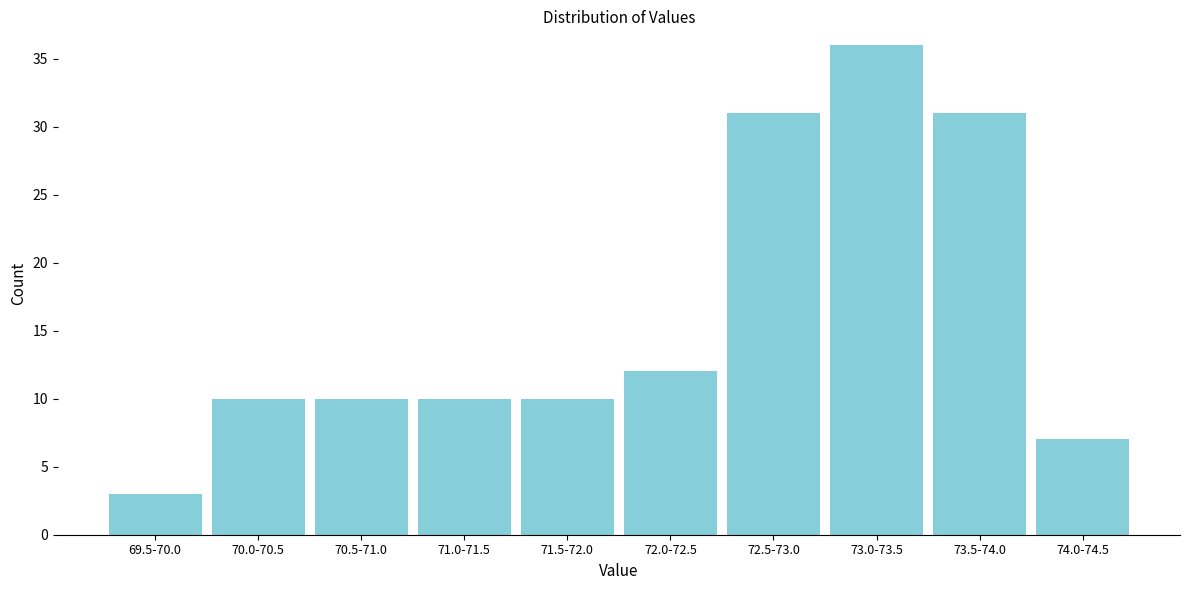

Reading right to left, list all the values displayed in this chart.

7	31	36	31	12	10	10	10	10	3